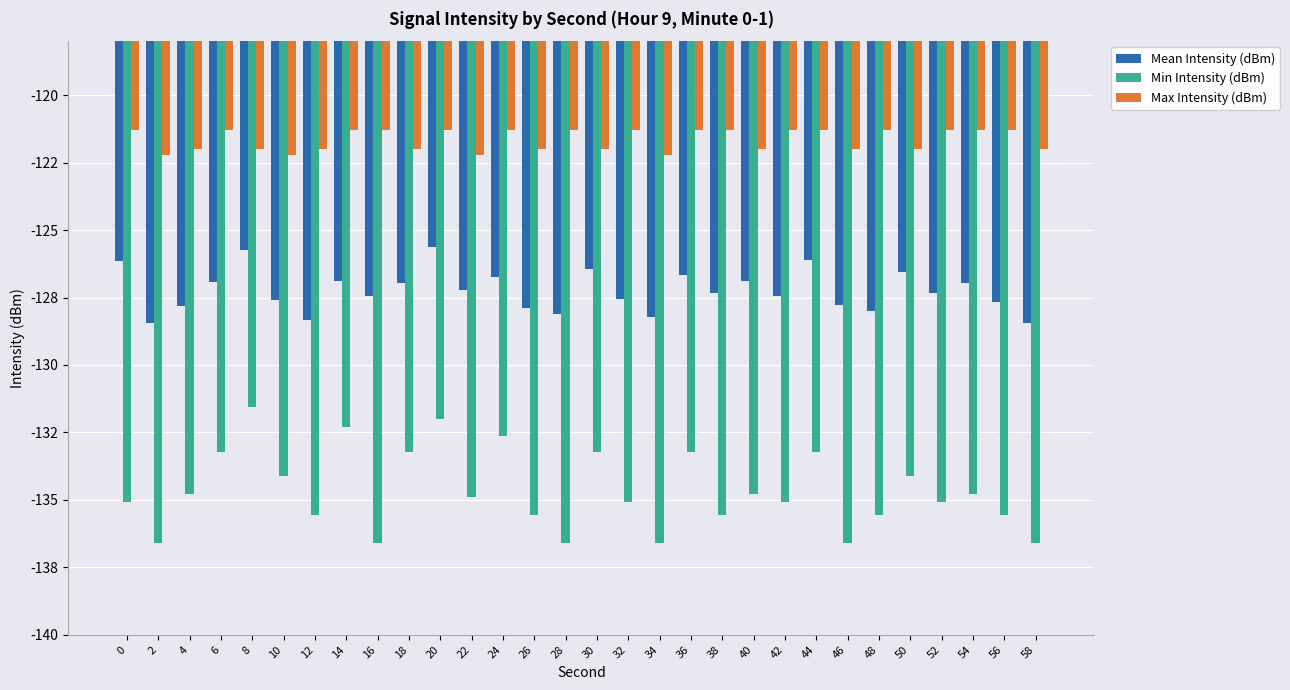

What is the total value across all series at 14?

-380.5